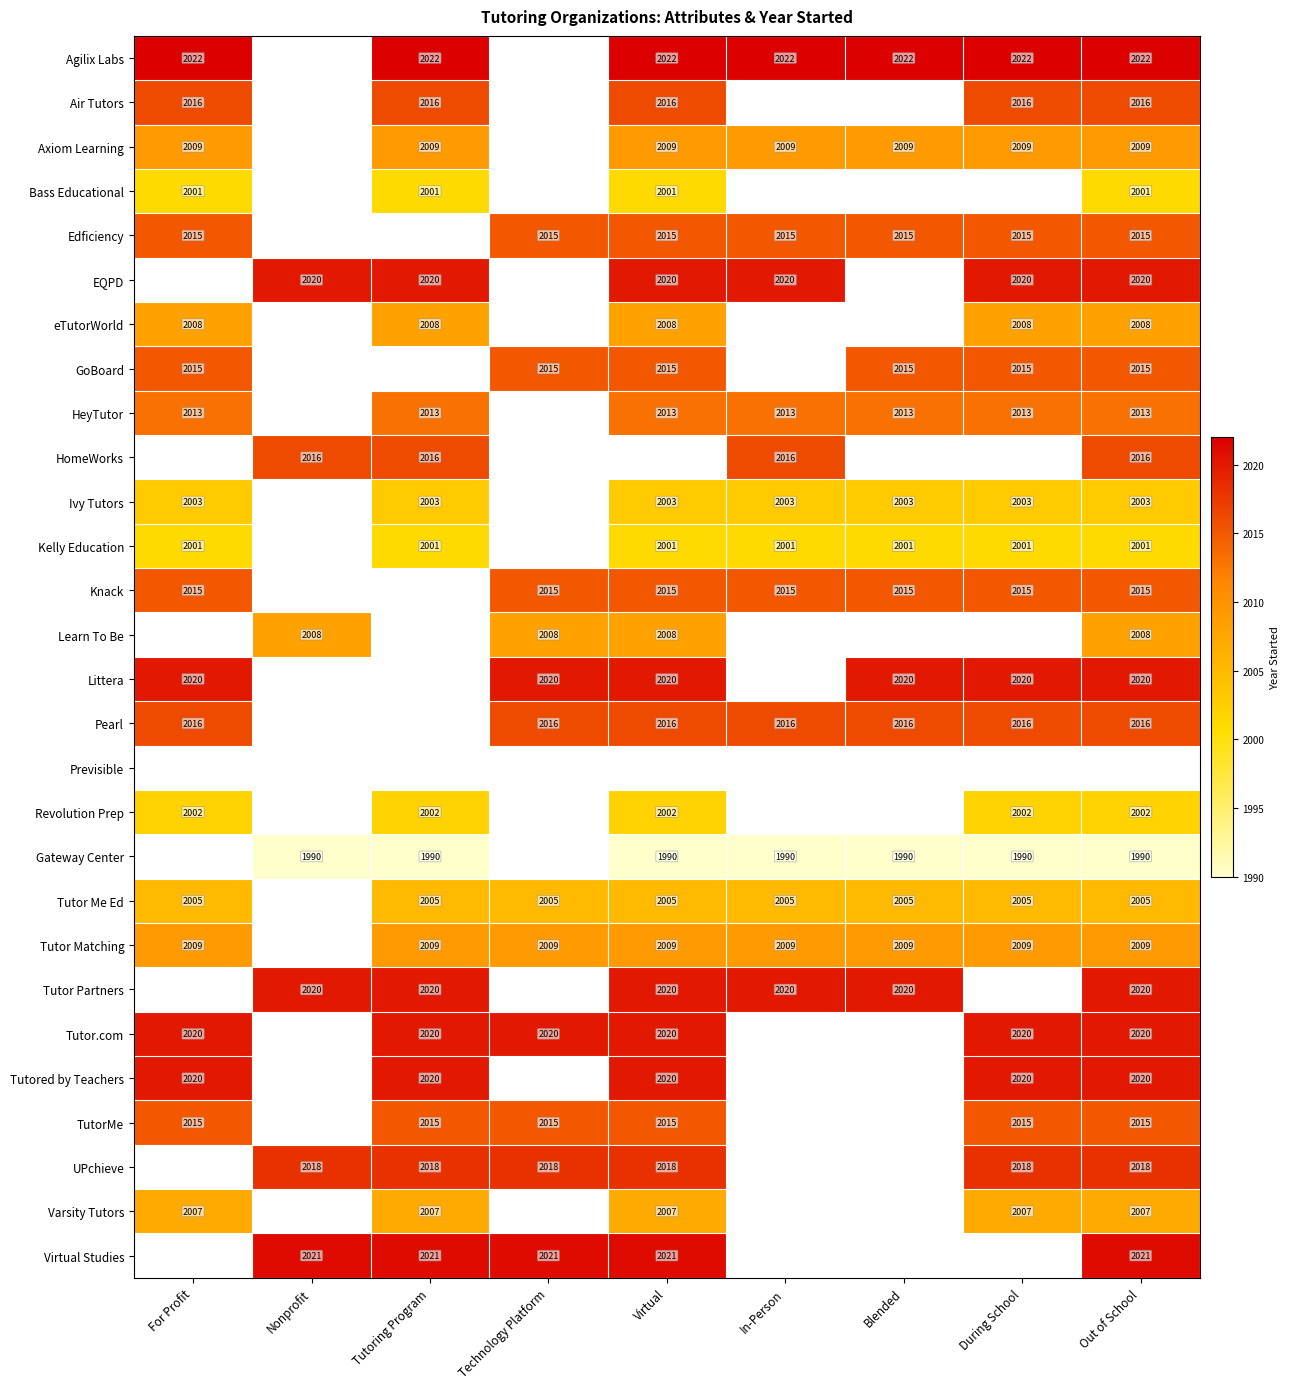

The UPchieve series shows 3630 at Technology Platform. True or false?

False